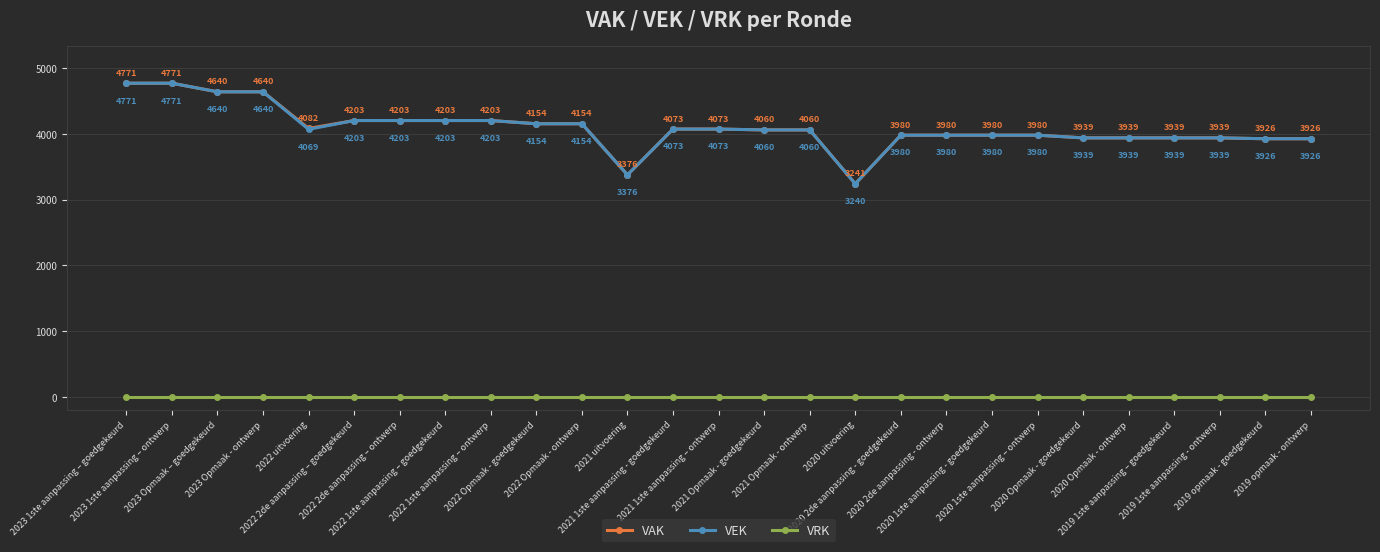

Which series has the widest spread of values?

VEK